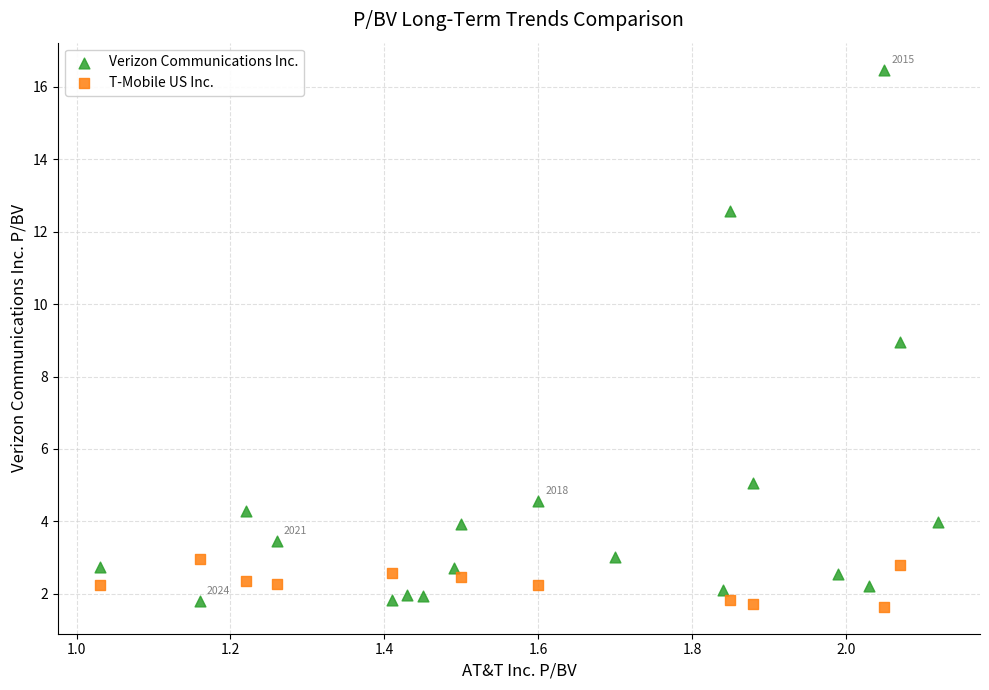

Which series reaches the maximum Y coordinate?

Verizon Communications Inc.